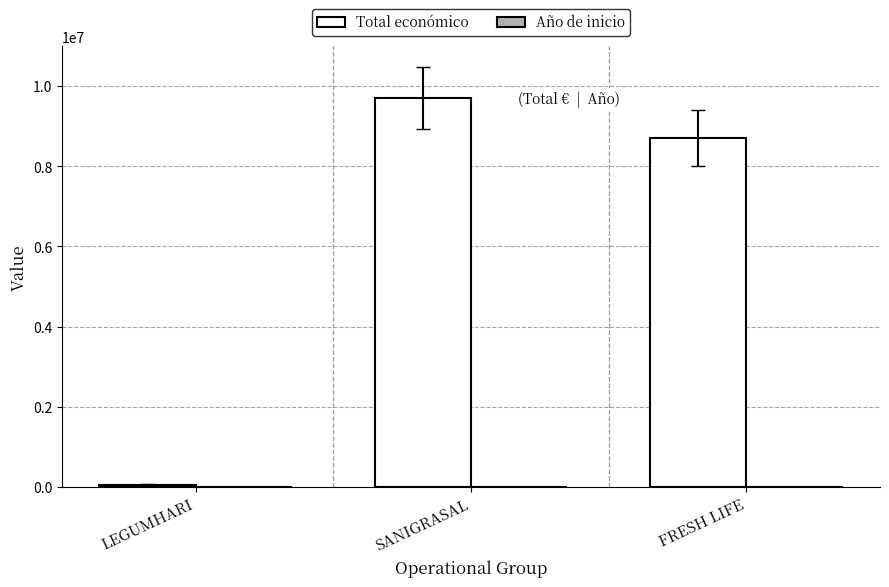

Where is Total económico nearest to the value 4876392?

FRESH LIFE